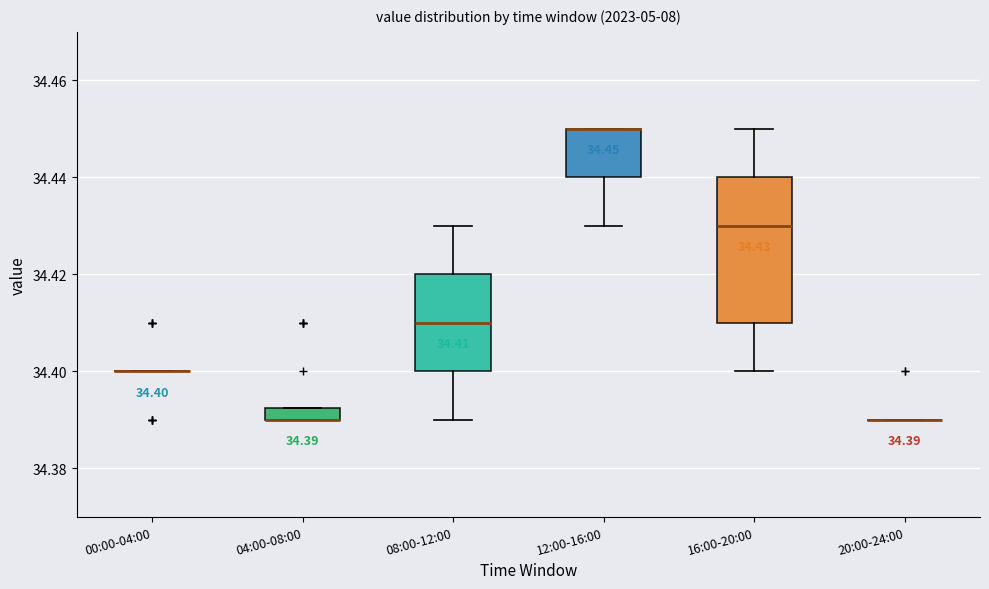

Which box is the tallest, from its lower edge to its upper edge?

16:00-20:00